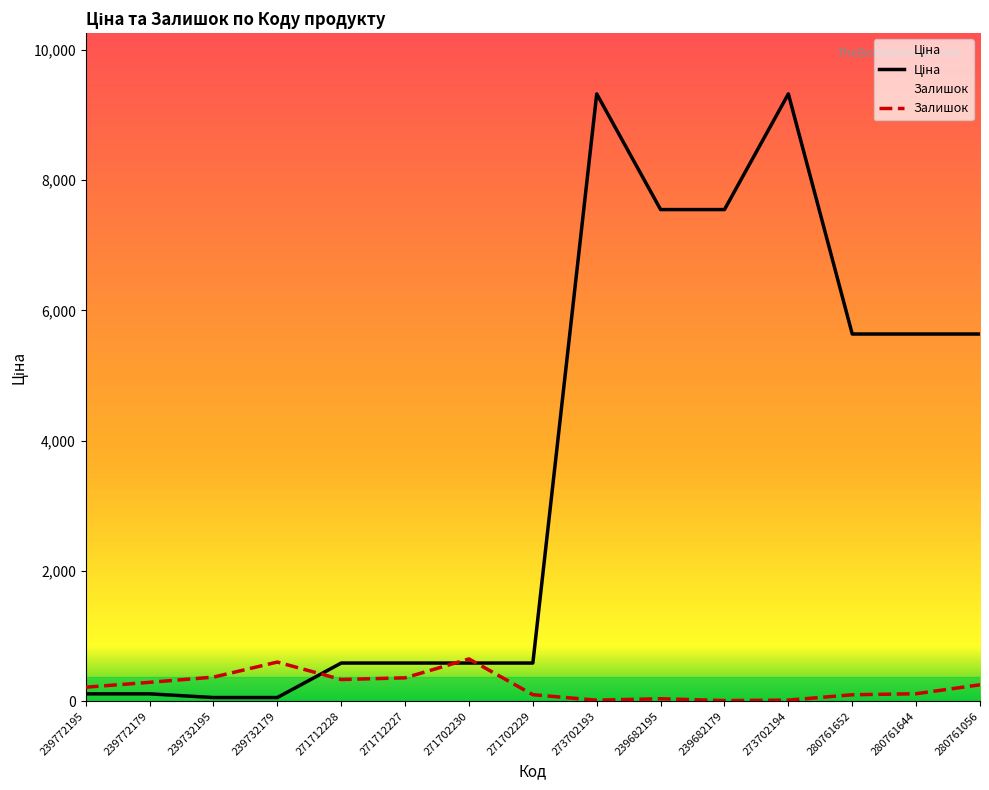

What position from the right is 273702194?

4